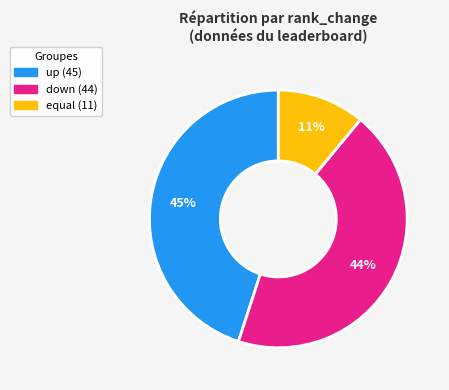

Which has a higher value, up or equal?

up